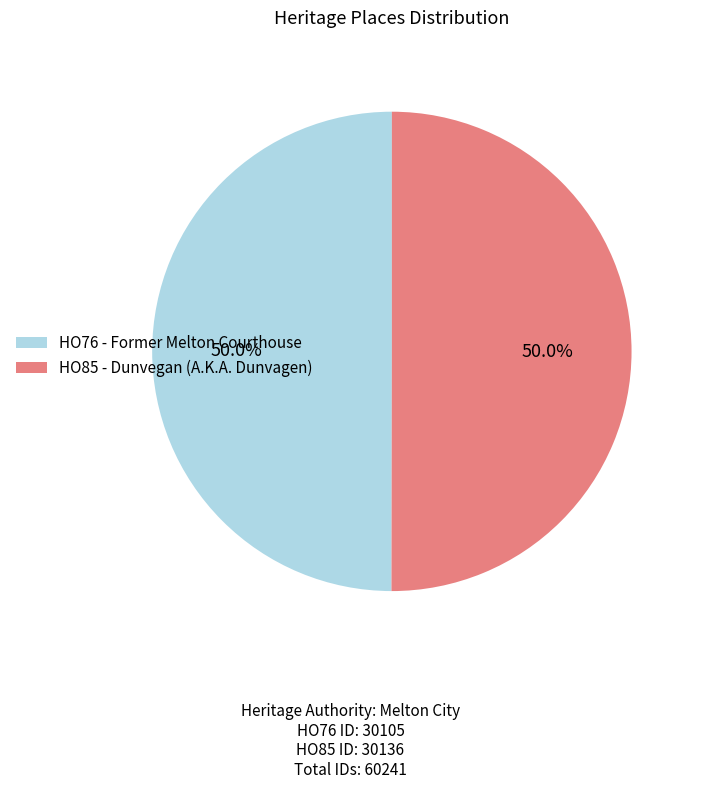

True or false: HO76 - Former Melton Courthouse accounts for 36% of the total.

False